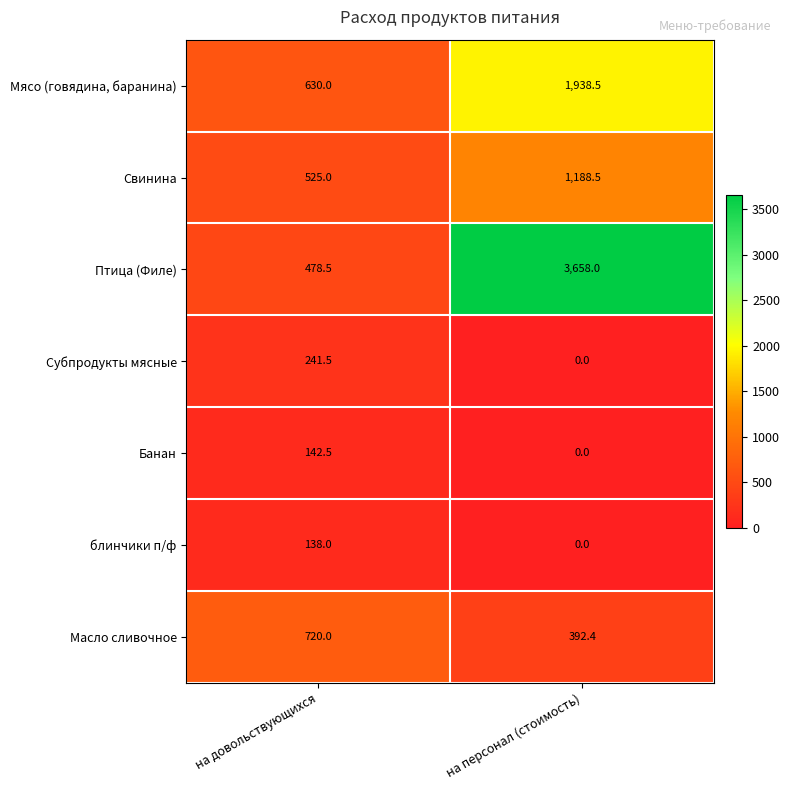

True or false: Банан has a value of 74.1 at на довольствующихся.

False